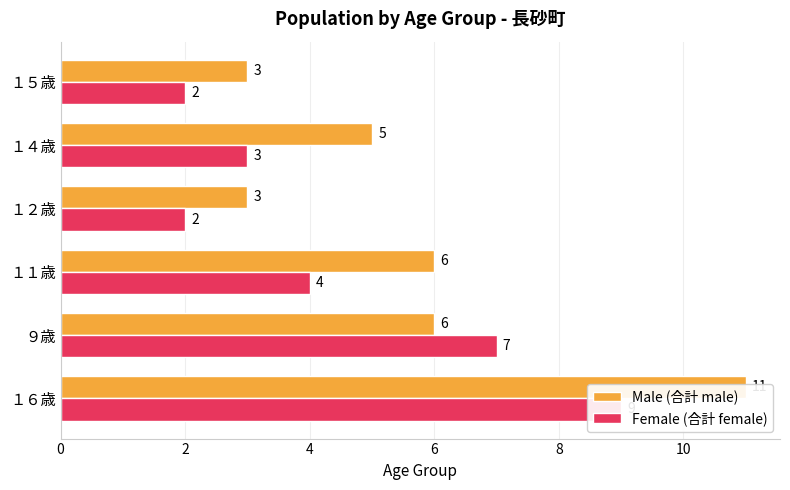

How many series are shown in this chart?

2